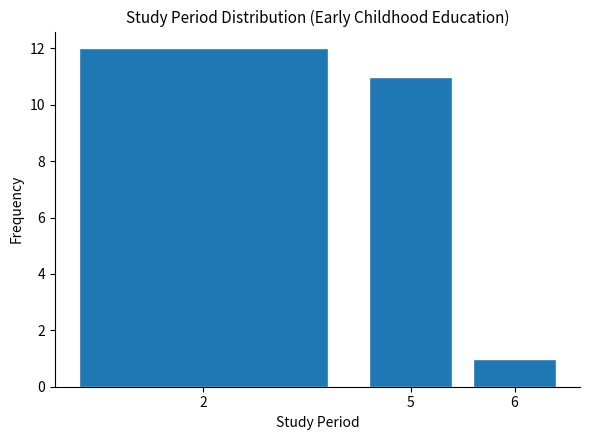

Reading left to right, extract all data points from this chart.

2=12	5=11	6=1